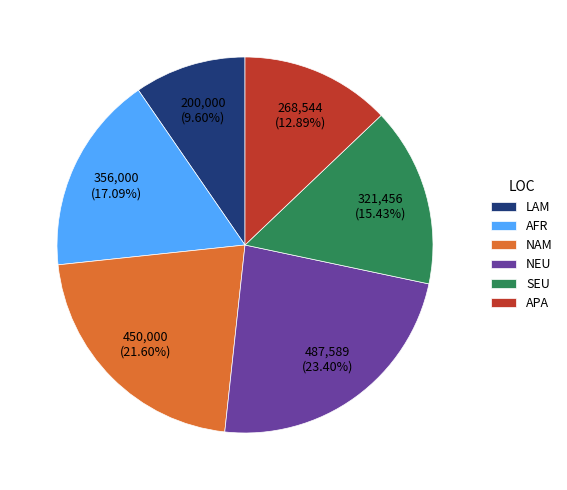

Is LAM the majority of the pie?

No